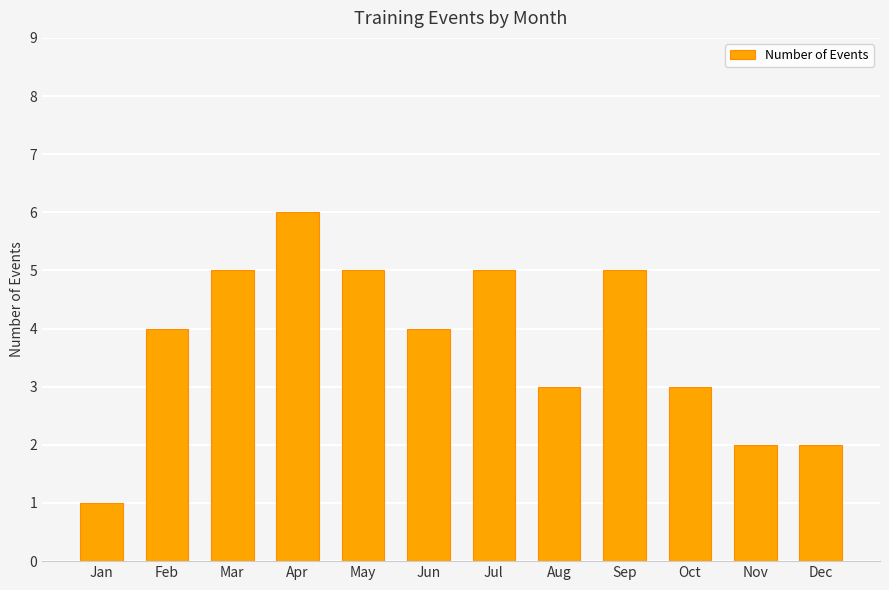

Between Jul and Nov, which is larger?

Jul